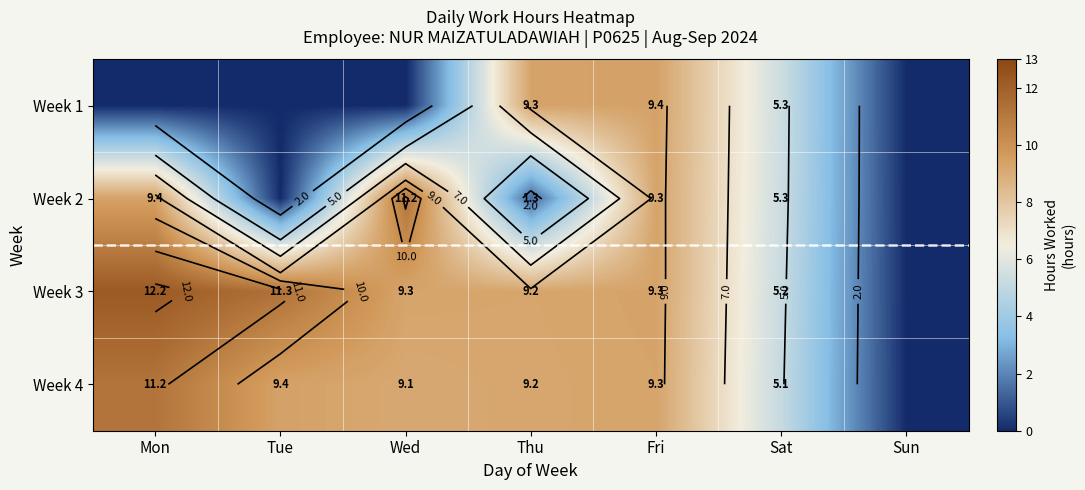

What is the difference between the maximum and minimum values in the Week 1 series?

9.4